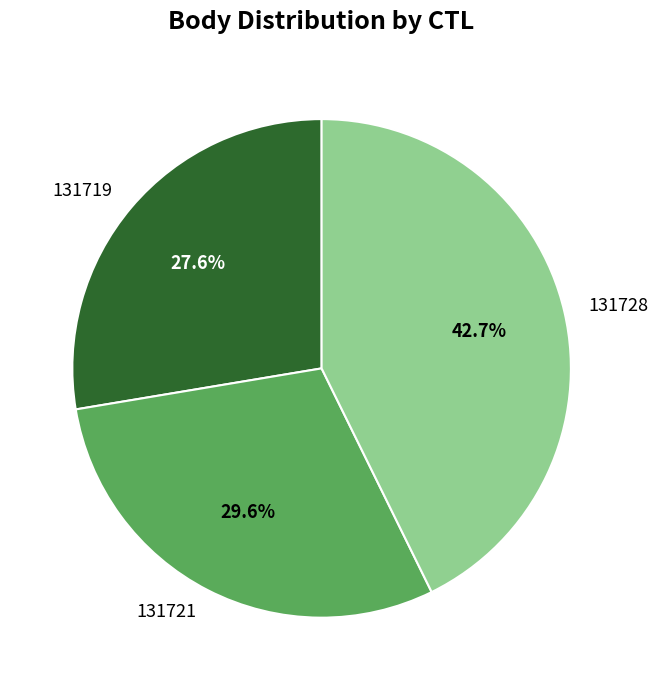

To the nearest percent, what portion does 131728 represent?

43%